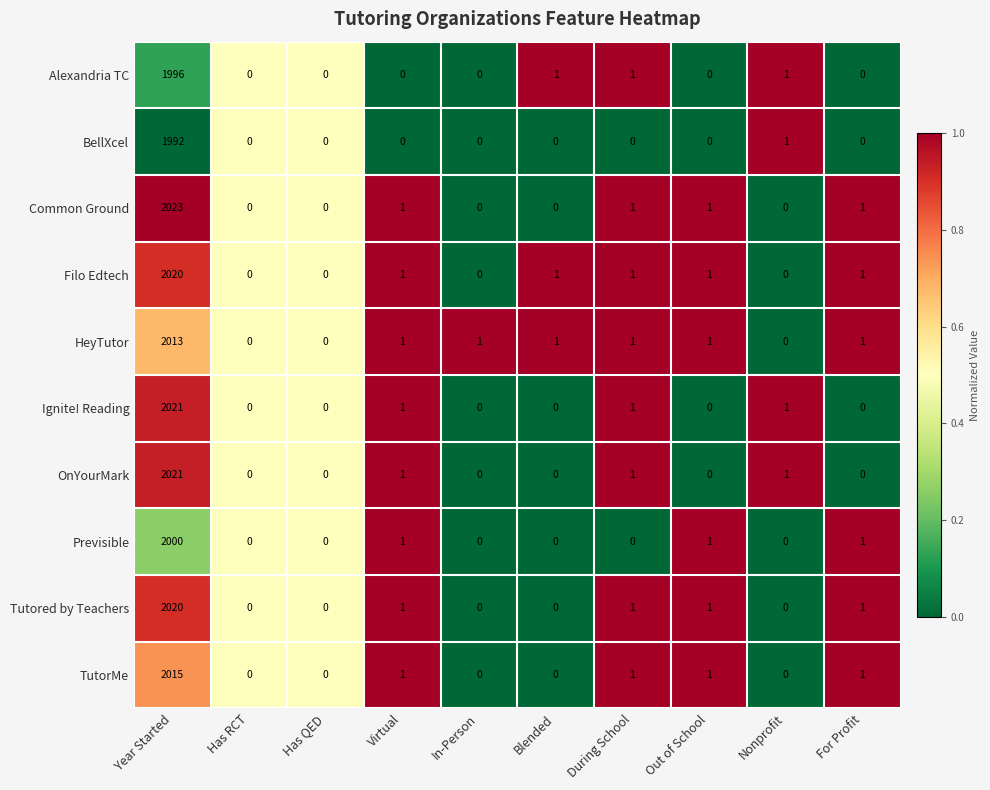

Which series changed the most between Has RCT and In-Person?

HeyTutor